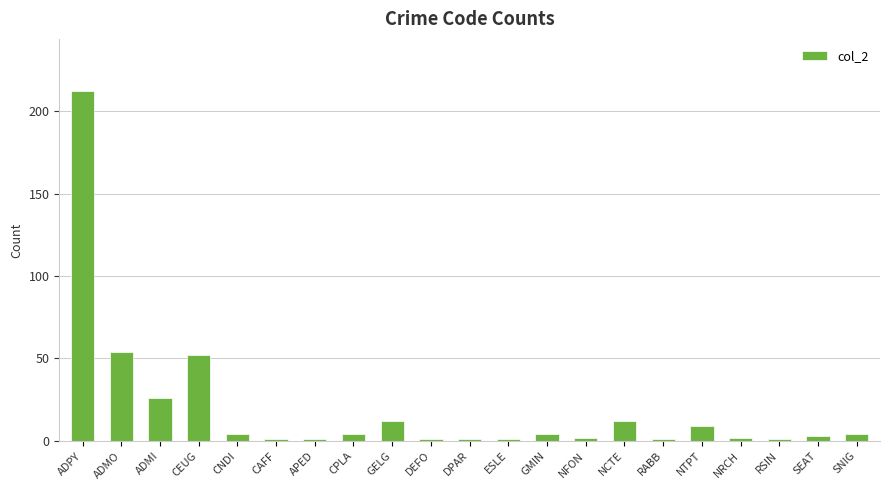

Which label corresponds to the largest value in the chart?

ADPY